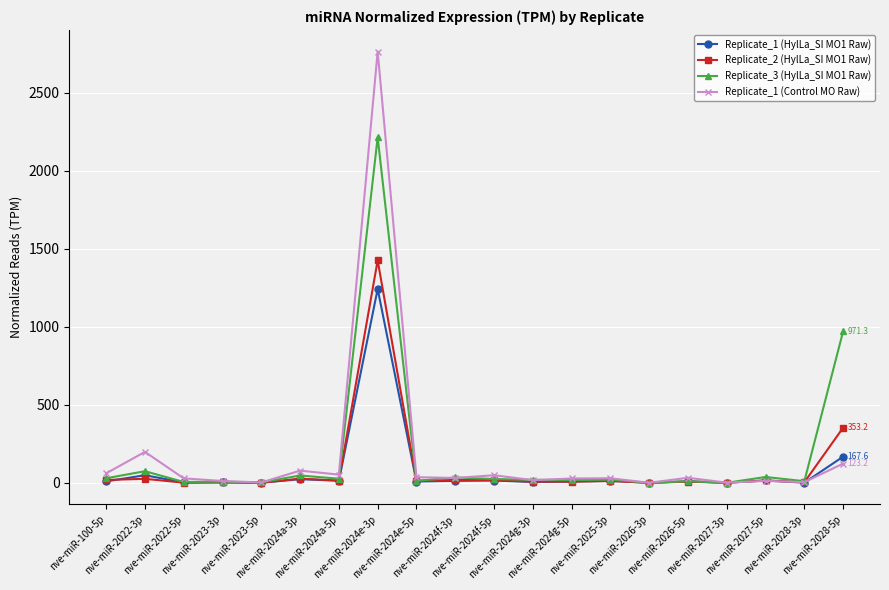

What is the highest value of the Replicate_1 (Control MO Raw) series?

2764.2